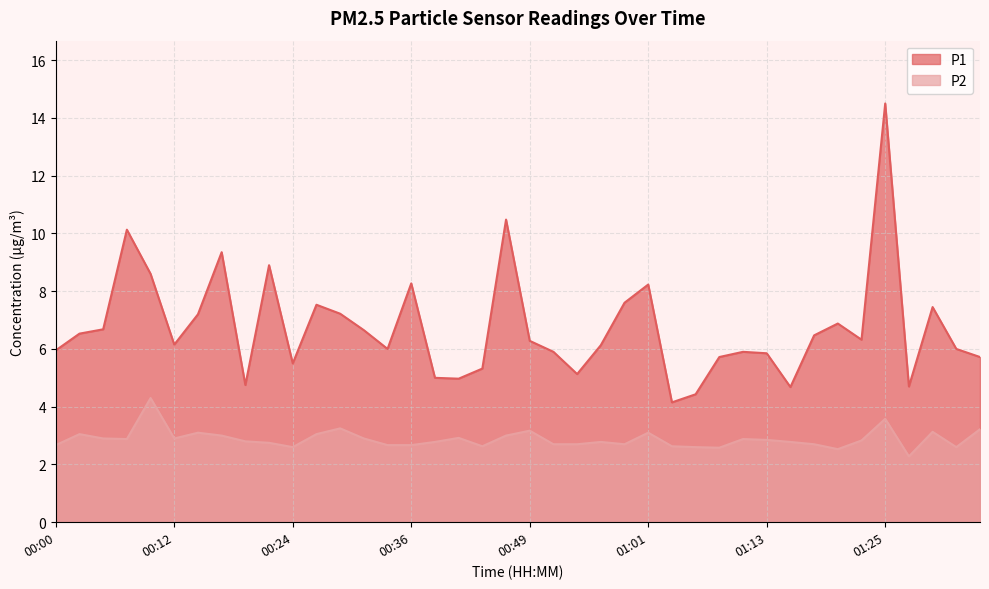

What is the difference between the maximum and minimum values in the P1 series?

10.3